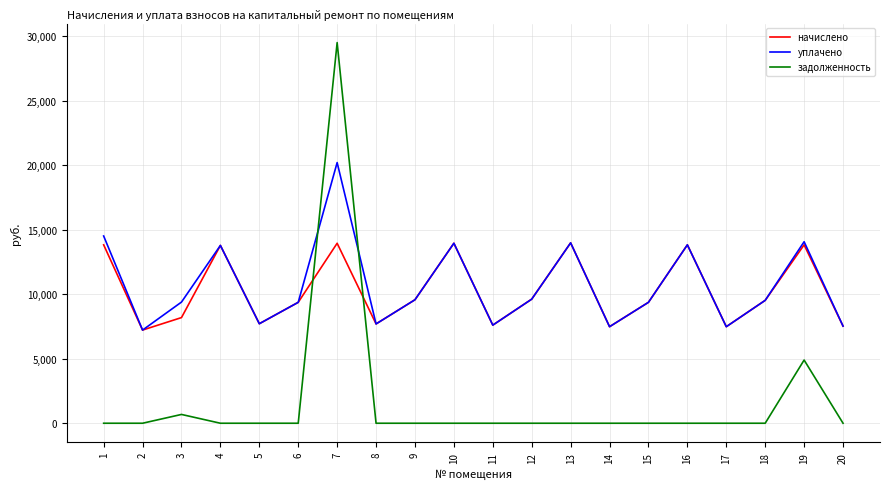

What is the total value across all series at 12?

19230.7